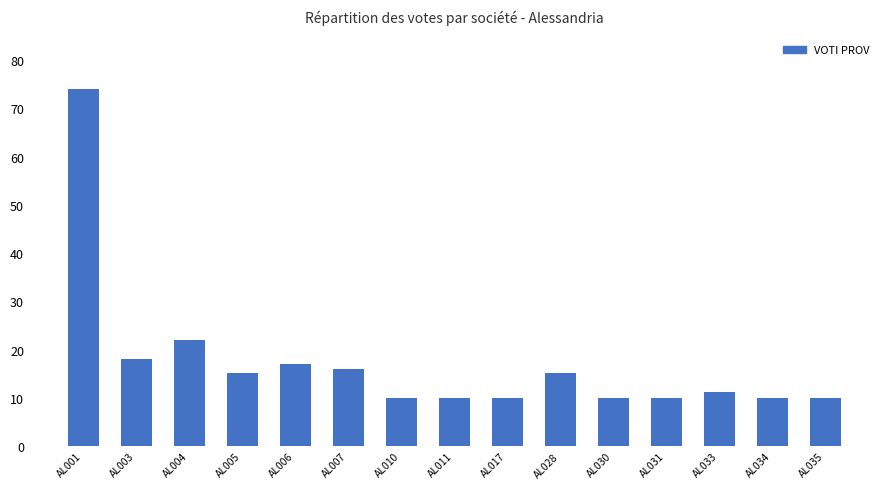

What is the greatest value displayed?

74.0